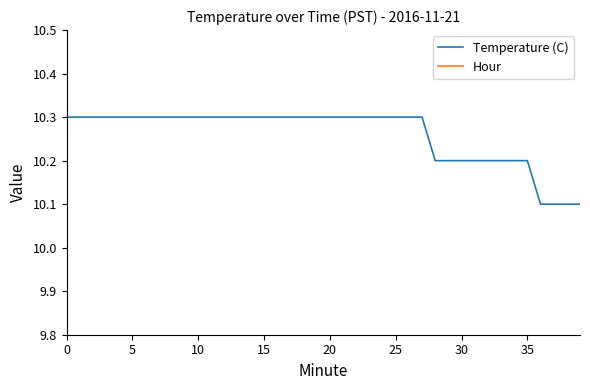

What is the highest value of the Temperature (C) series?

10.3